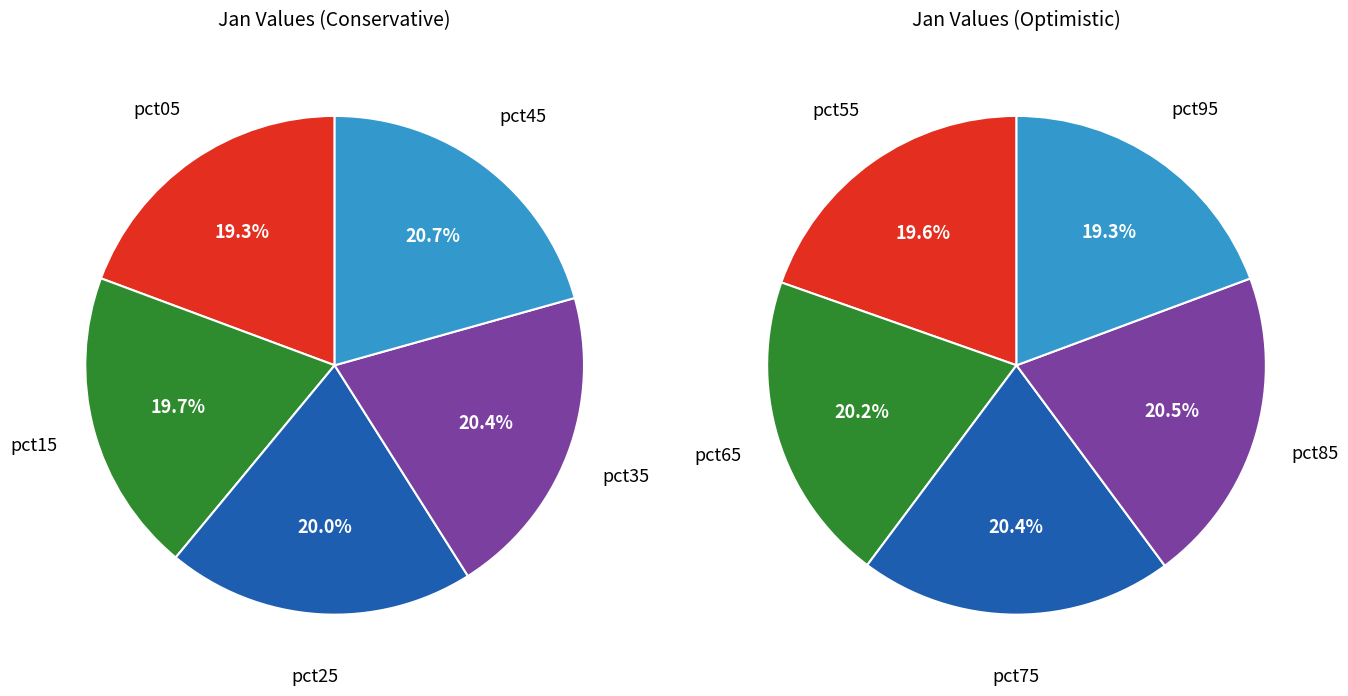

Between pct65 and pct15, which is larger?

pct65